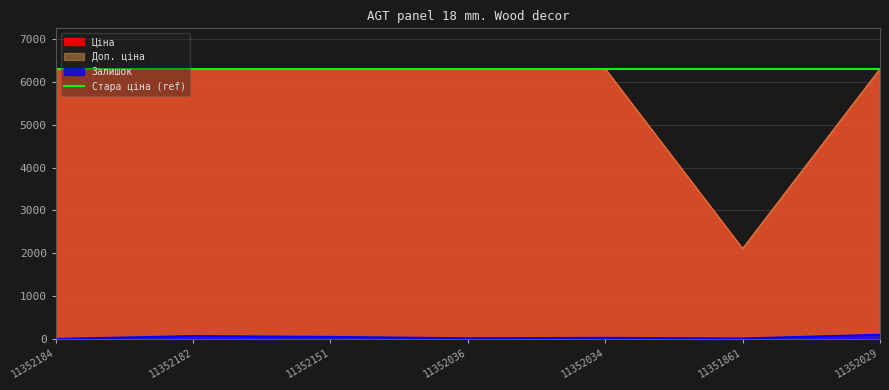

The Залишок series shows 49.0 at 11352151. True or false?

True